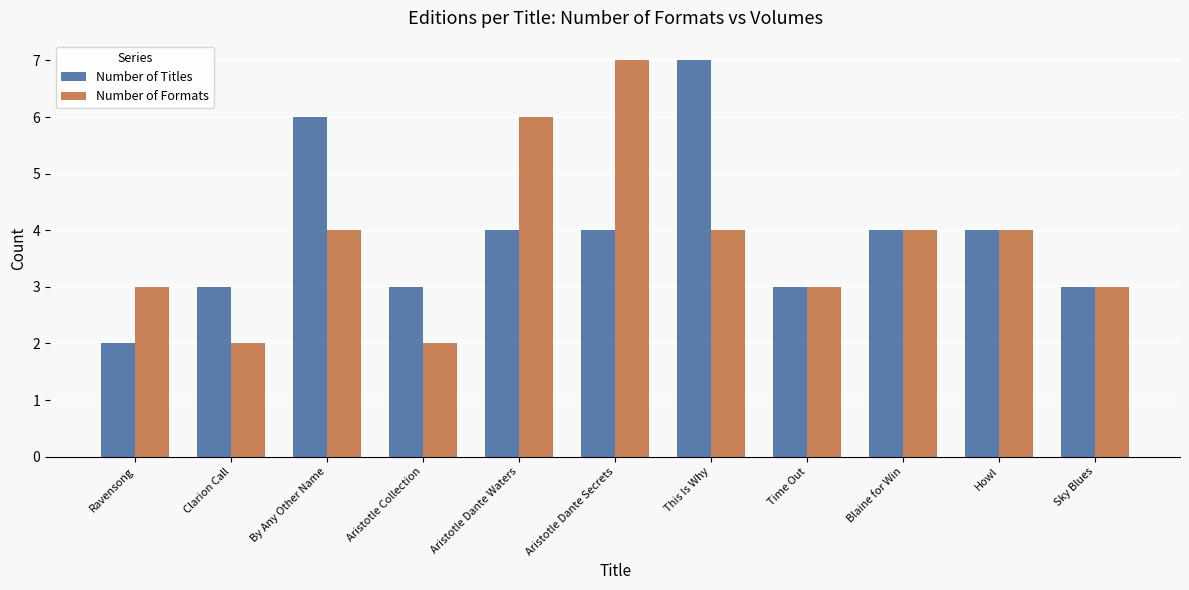

Which series has the largest total across all categories?

Number of Titles